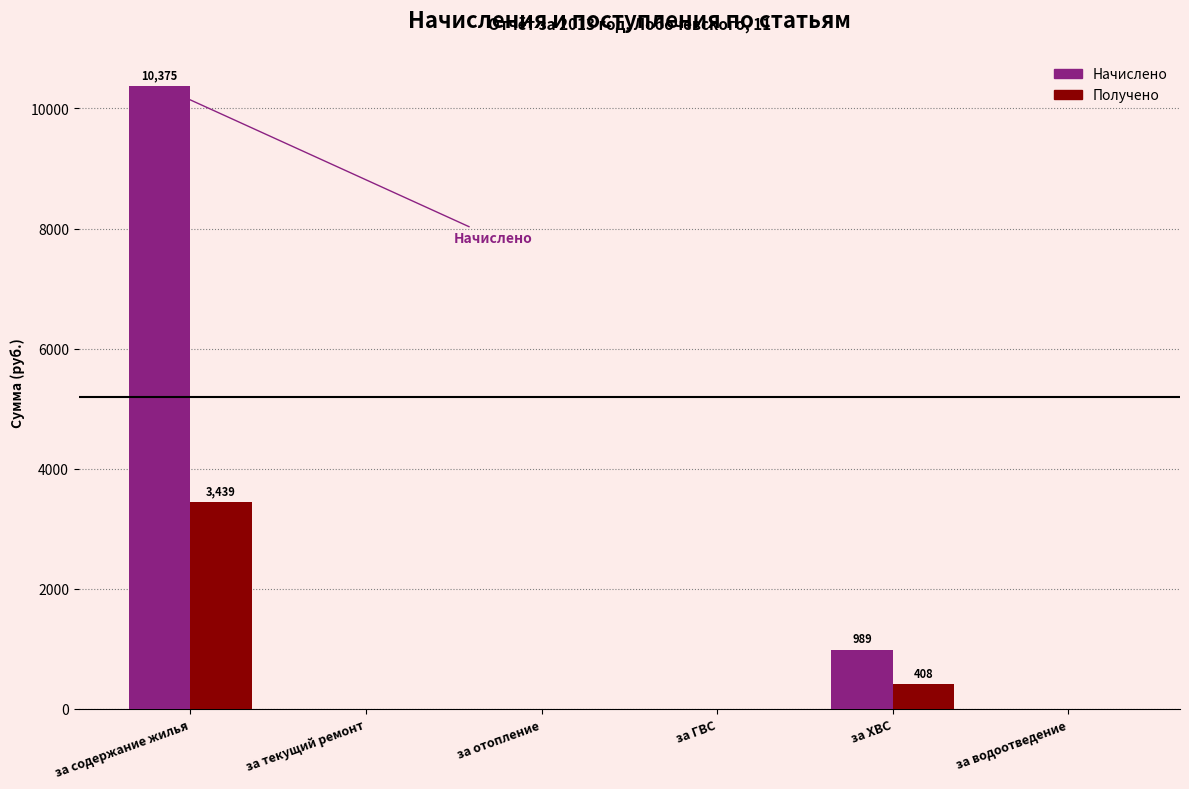

Which series has the largest total across all categories?

Начислено